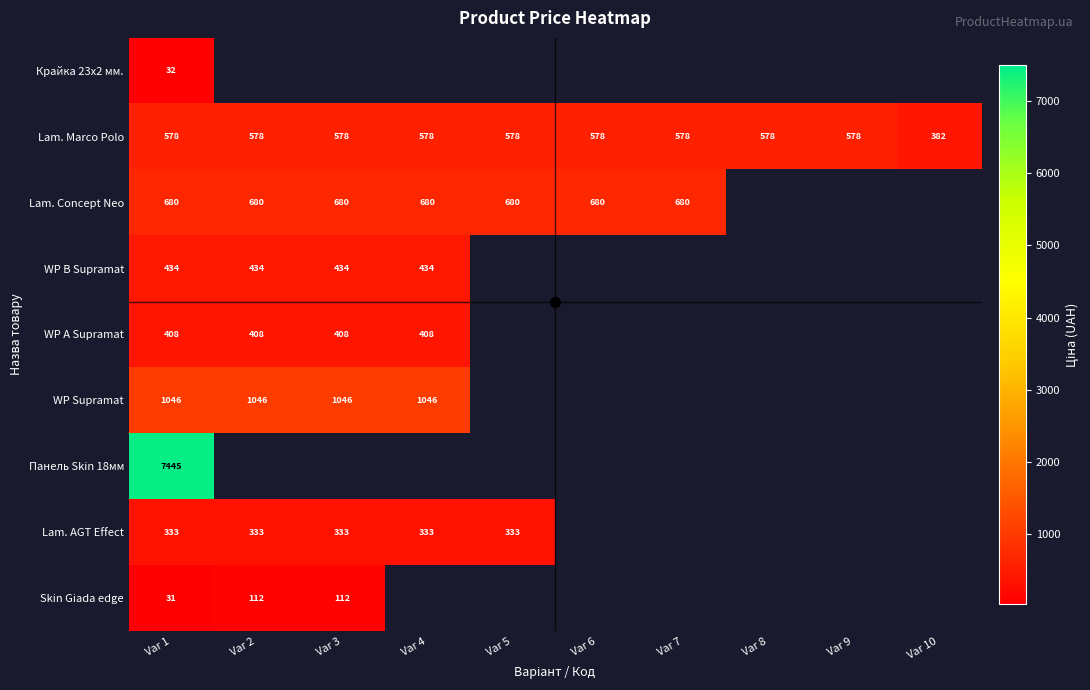

At which category does the chart reach its peak across all series?

Var 1